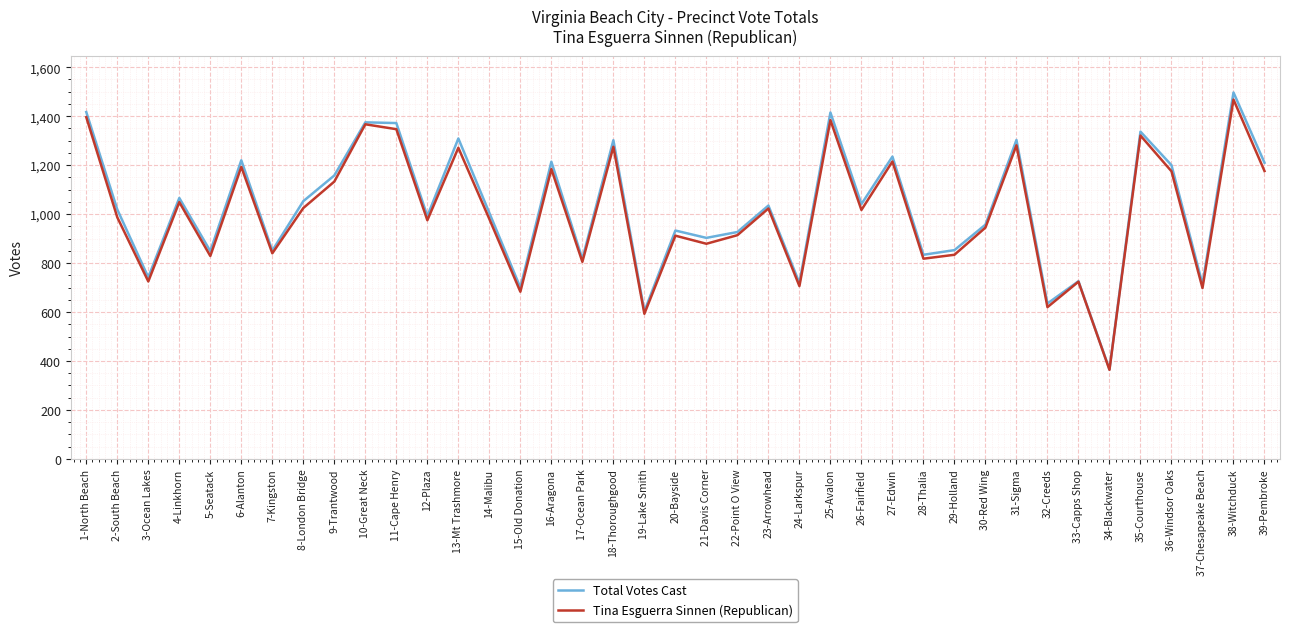

Which series has the widest spread of values?

Total Votes Cast